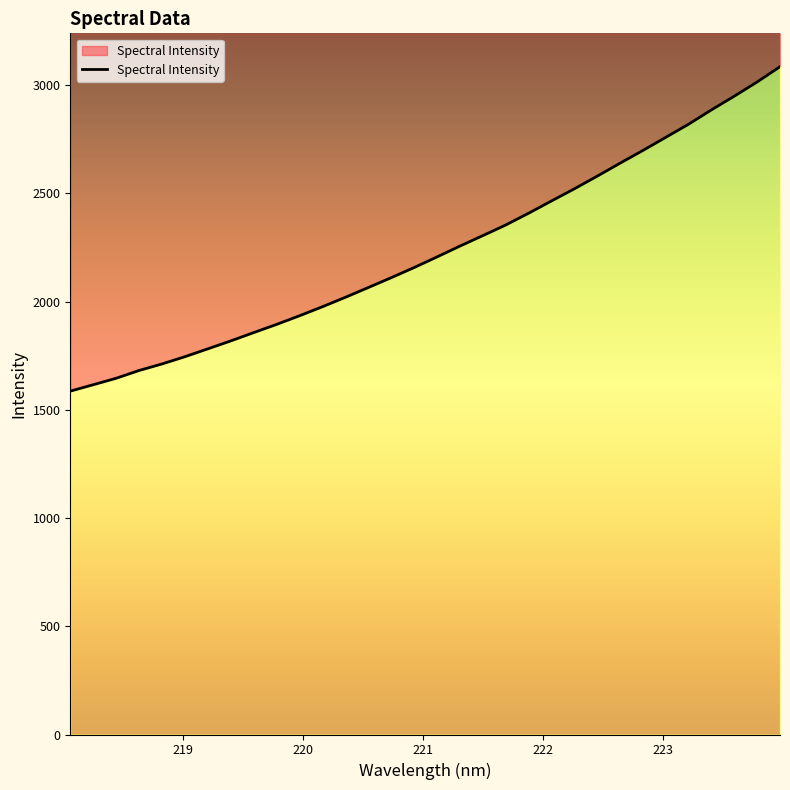

Rank the categories by value from highest to lowest.

223.9802, 223.7895, 223.5987, 223.408, 223.2172, 223.0264, 222.8355, 222.6447, 222.4538, 222.263, 222.0721, 221.8812, 221.6902, 221.4993, 221.3083, 221.1174, 220.9264, 220.7354, 220.5444, 220.3533, 220.1623, 219.9712, 219.7801, 219.589, 219.3979, 219.2067, 219.0156, 218.8244, 218.6332, 218.442, 218.2508, 218.0596